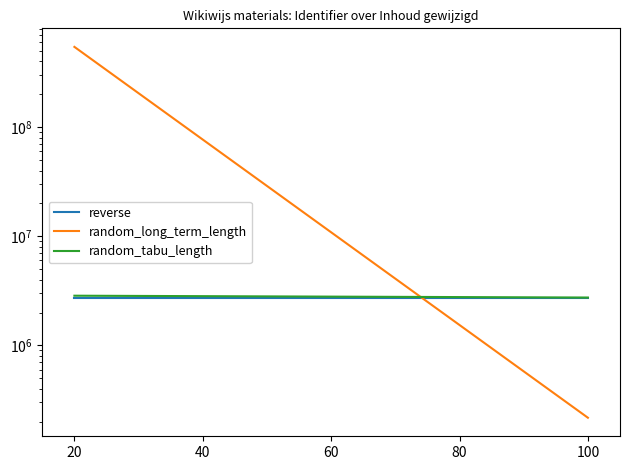

Which category has the lowest value in the reverse series?

100